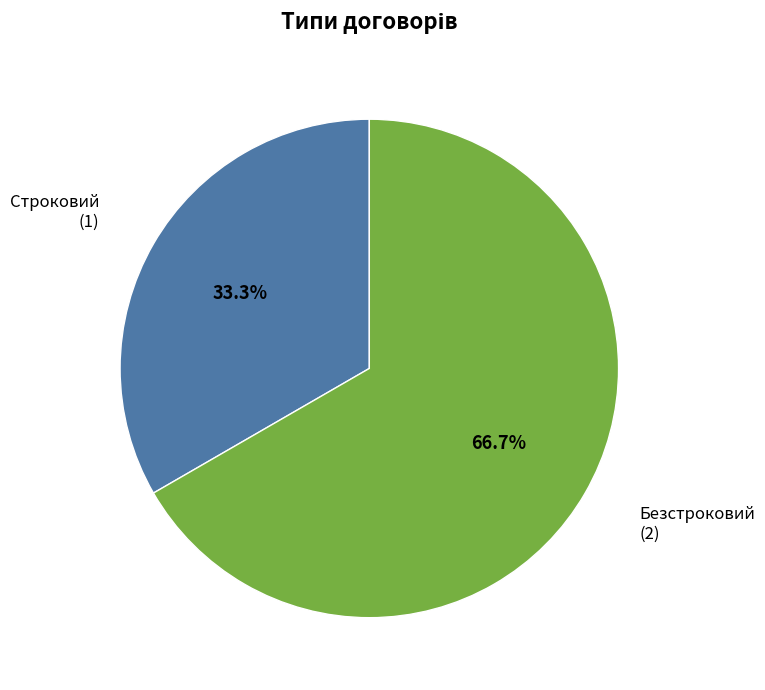

Does any single category account for the majority?

Yes